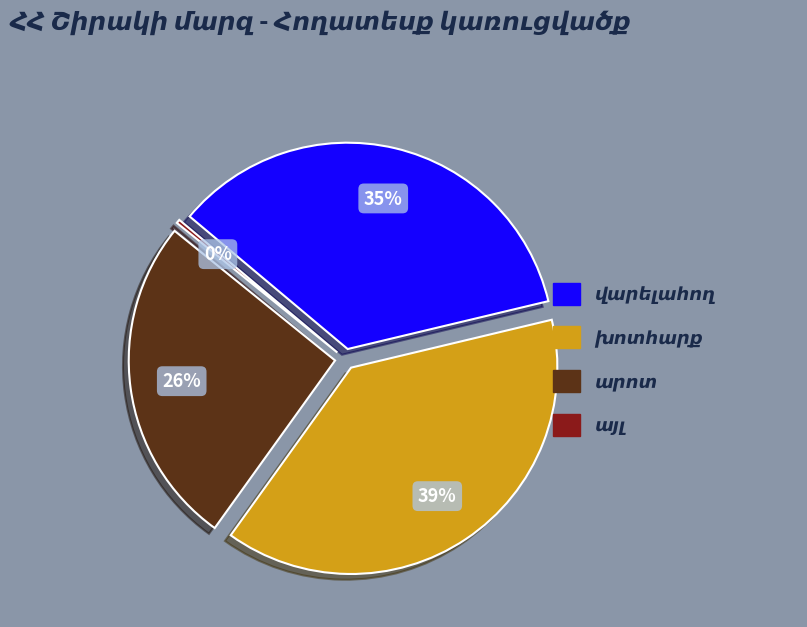

Which category has the biggest portion of the pie?

խոտհարք